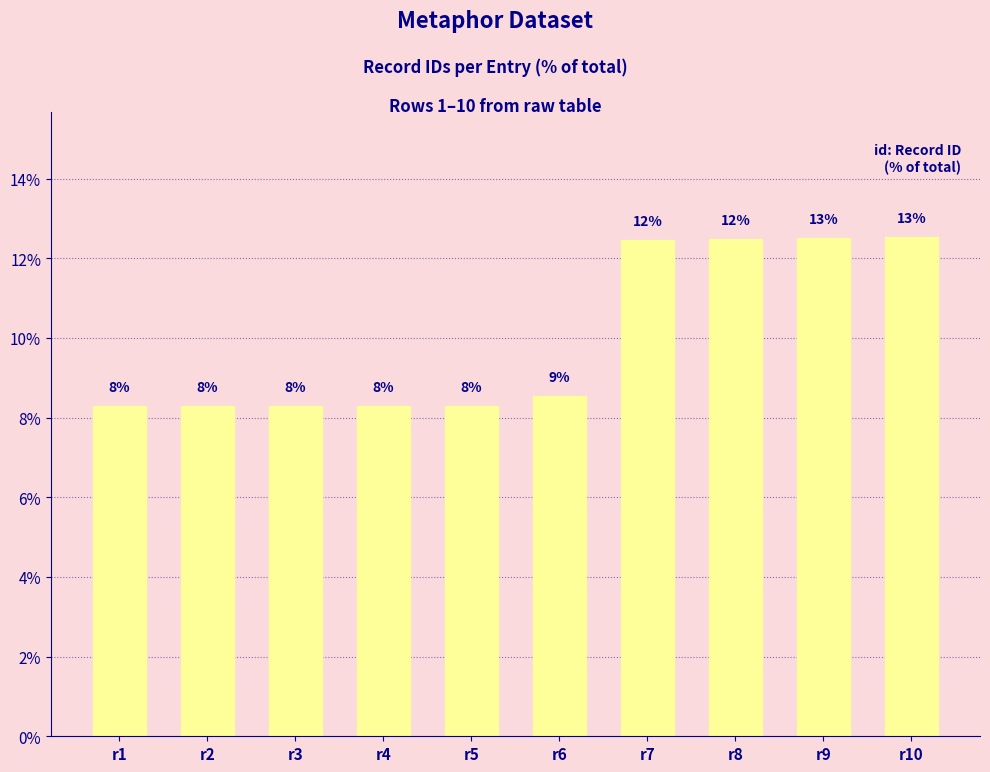

What is the value of the 8th bar from the left?

12.5